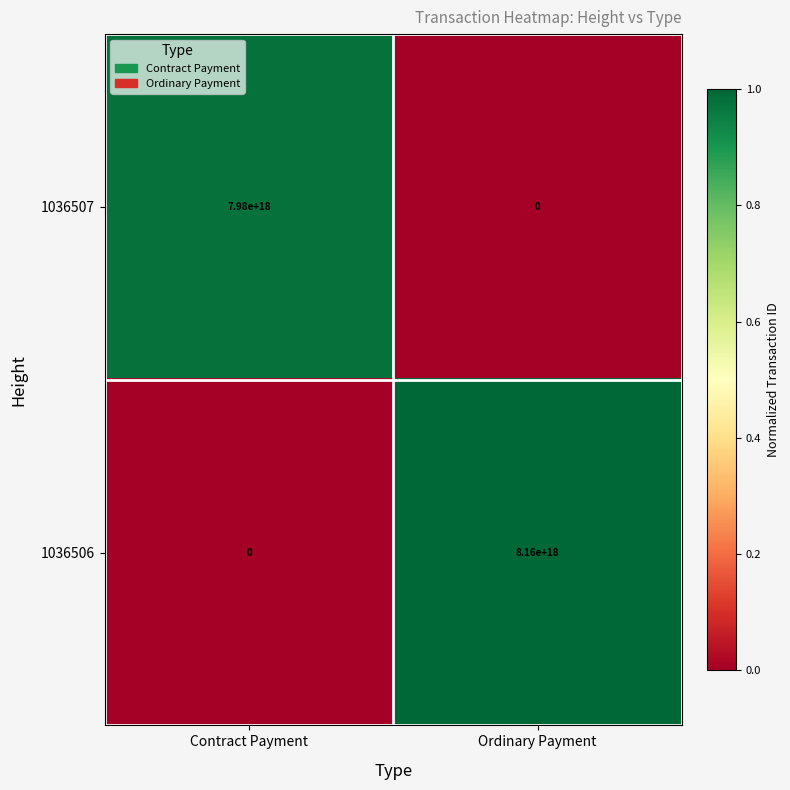

The 1036506 series shows 0 at Contract Payment. True or false?

True